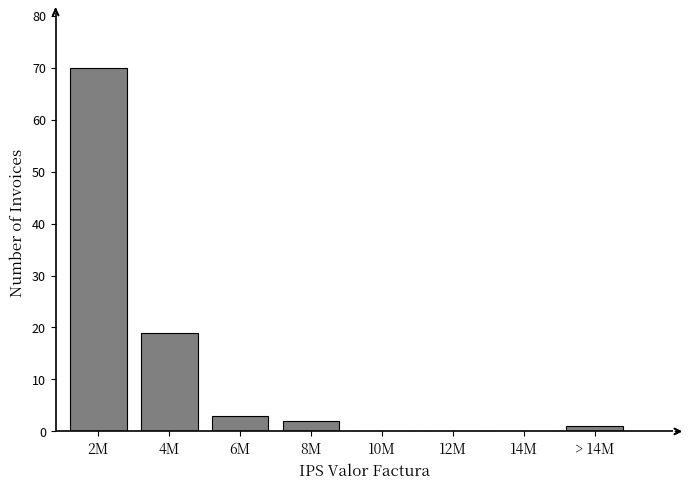

Reading right to left, what are all the values shown in this chart?

> 14M=1	14M=0	12M=0	10M=0	8M=2	6M=3	4M=19	2M=70